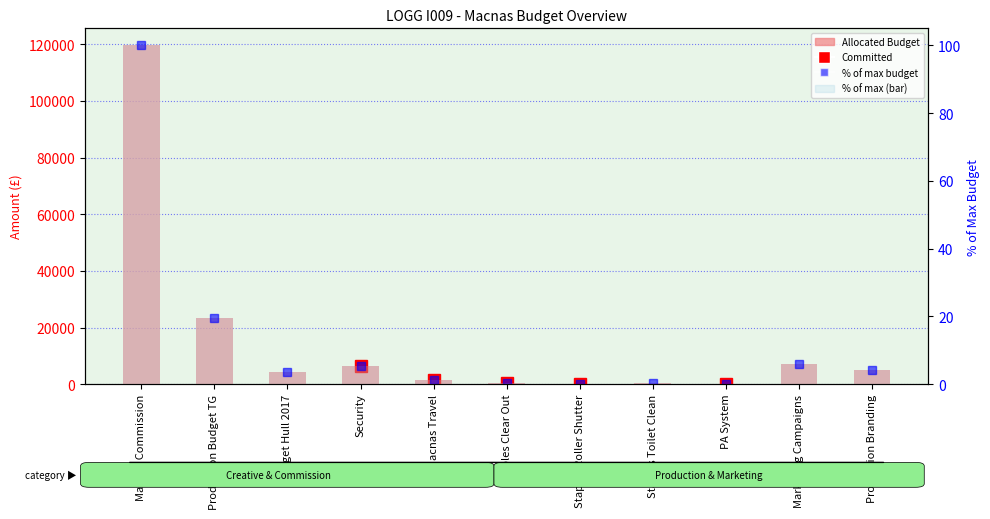

What is the highest value of the Allocated Budget series?

119657.2